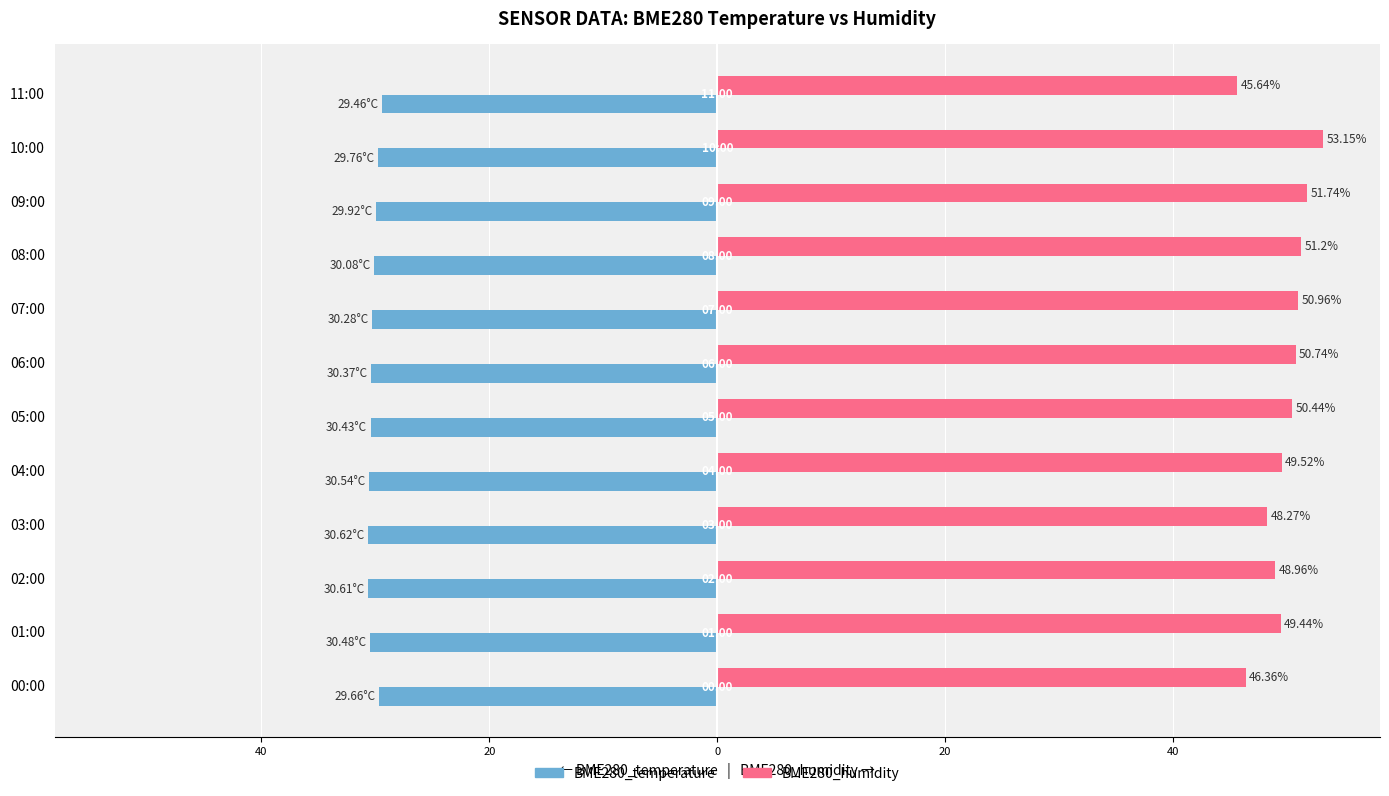

What are all the series names shown in the legend?

BME280_temperature, BME280_humidity